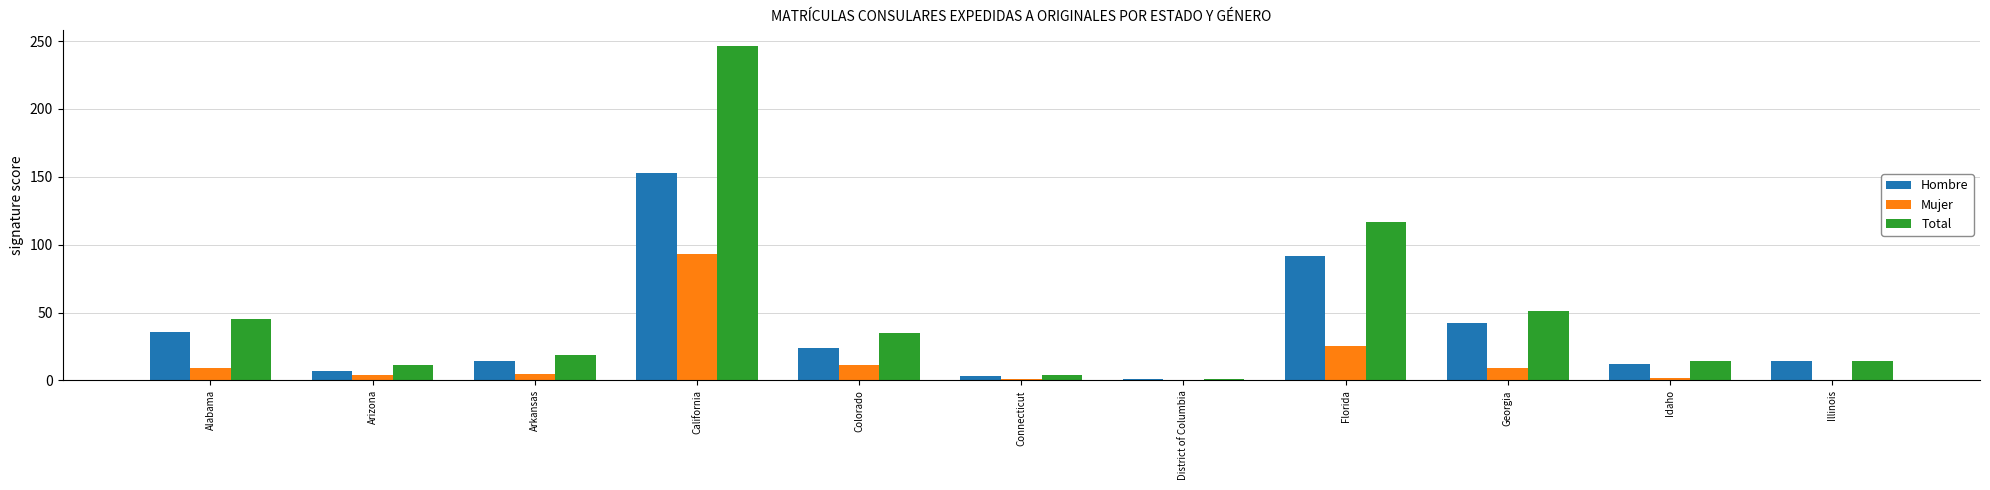

At which label does Hombre first exceed 14?

Alabama